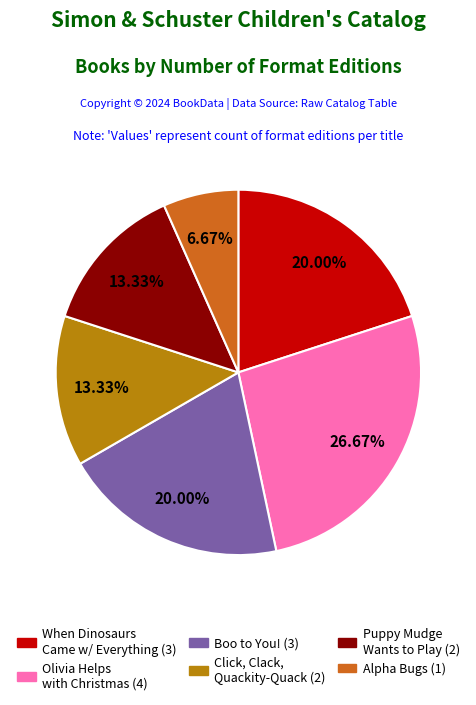

Count the number of slices in the pie.

6